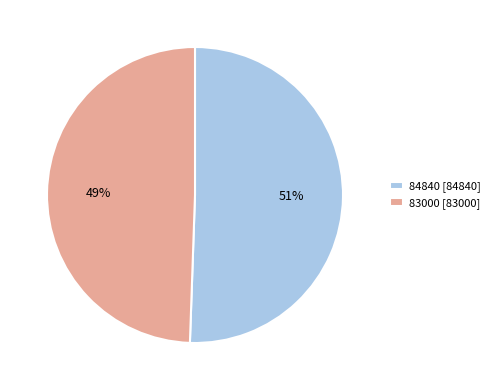

Which category accounts for the majority?

84840